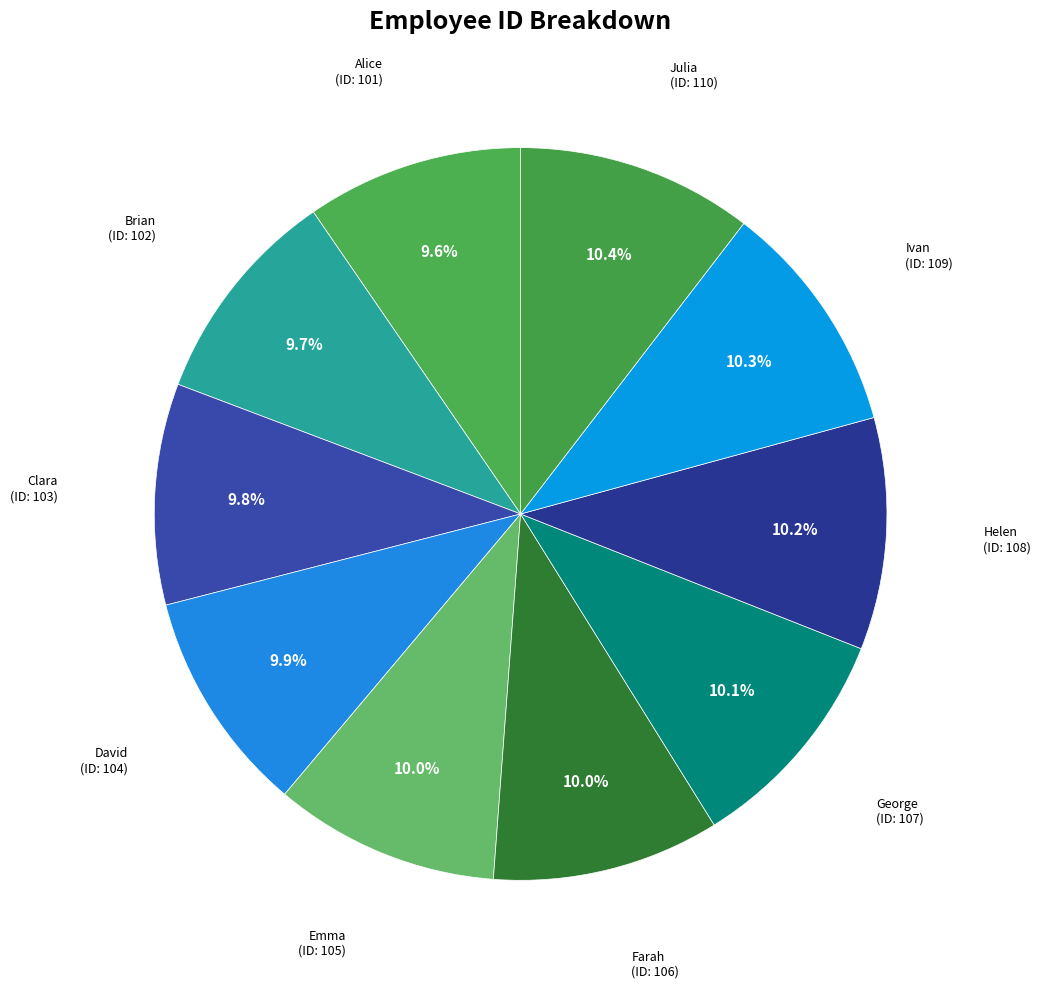

How many segments does this pie chart have?

10